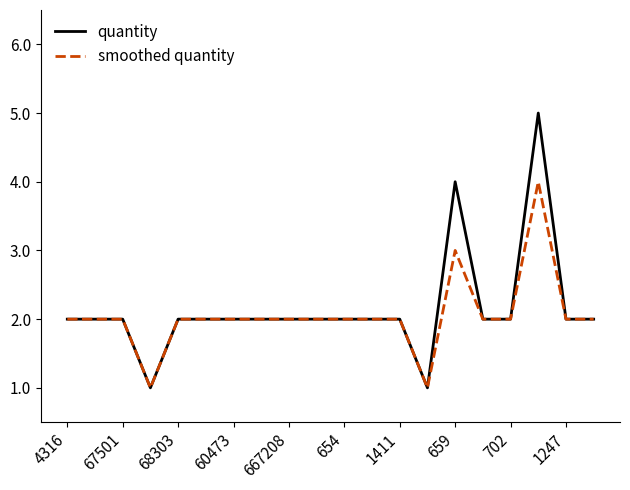

What is the maximum value shown in the chart?

5